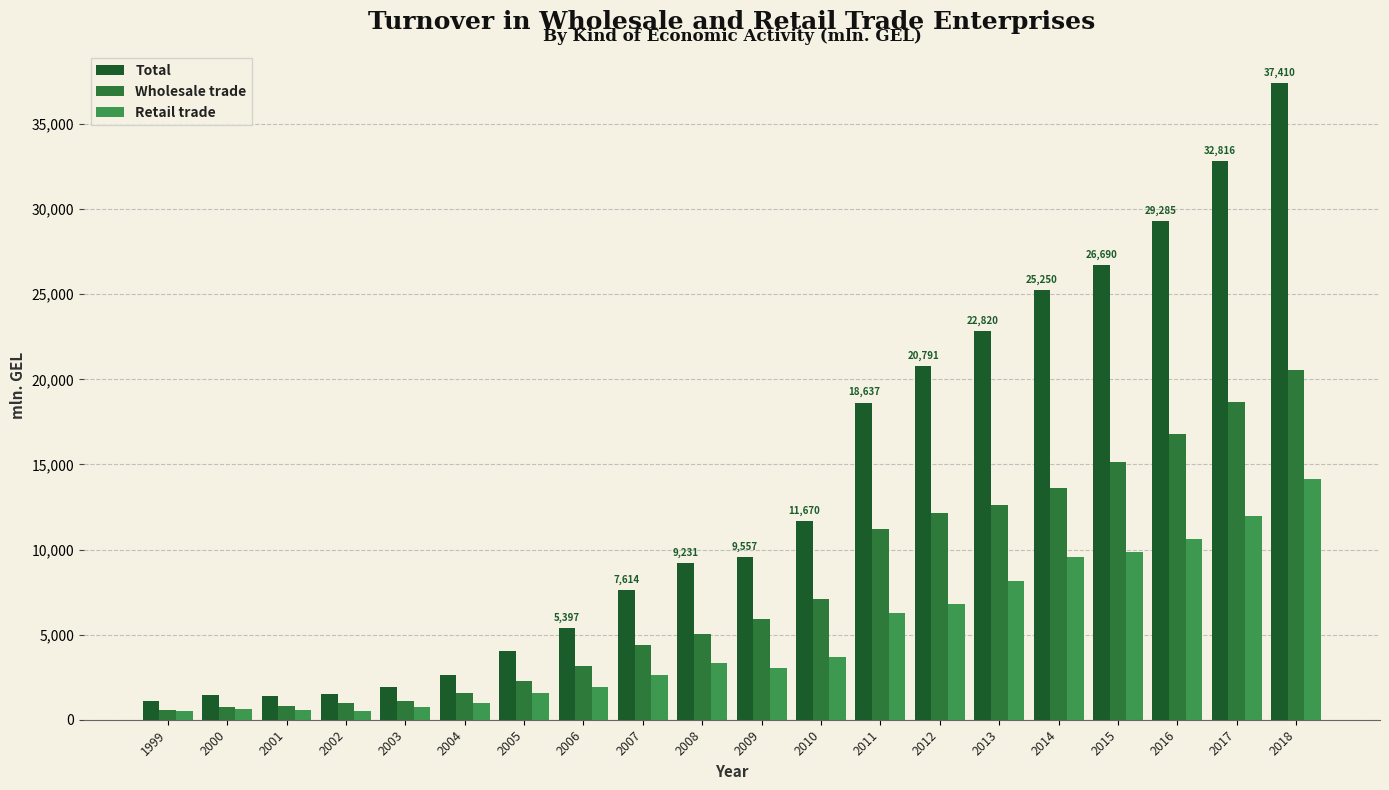

Is the value of Retail trade at 2012 greater than the value of Total at 2007?

No